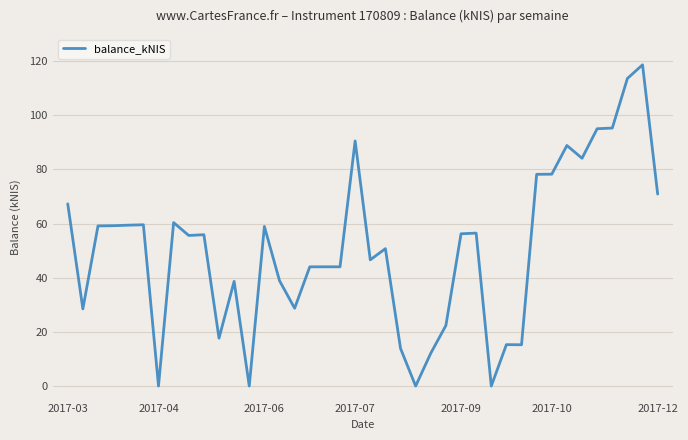

What is the difference between the maximum and minimum values?

118.7